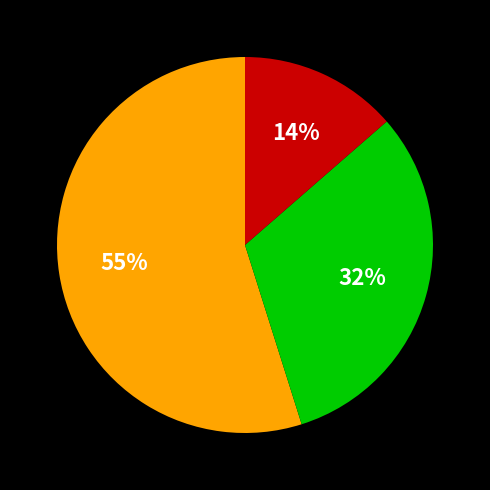

How many slices are in this pie chart?

3